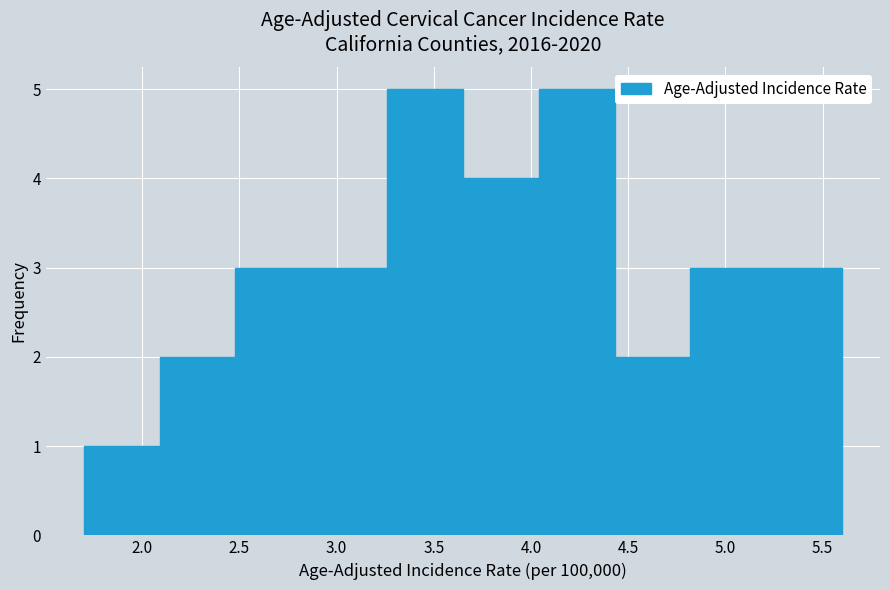

How tall is the bar that spans 5.21 to 5.60 on the x-axis? Neither the bar edges nor the heights are printed on the chart, so give them approximately, as read against the axes.

3